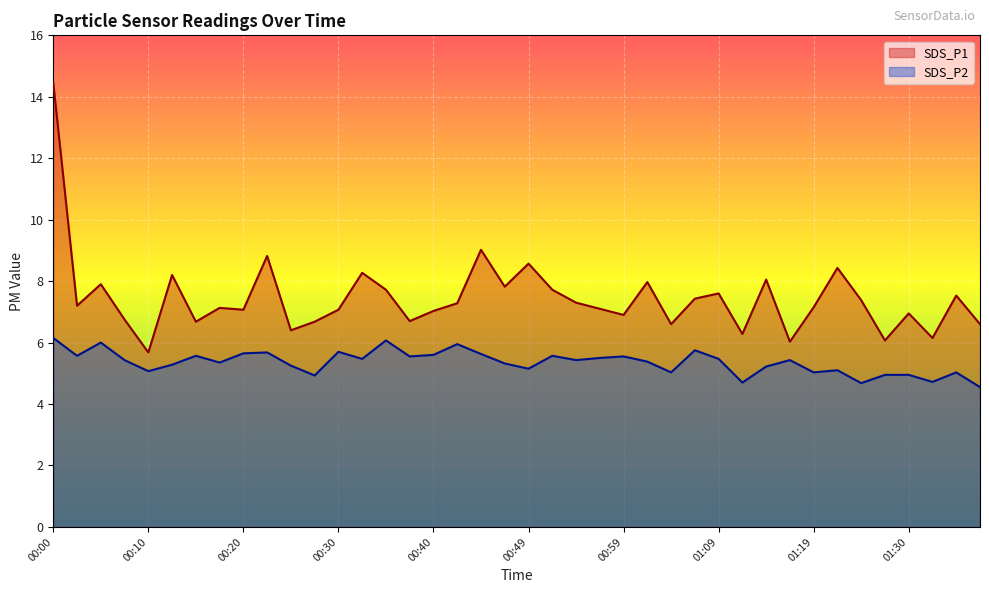

Which series changed the most between 00:05 and 01:19?

SDS_P2